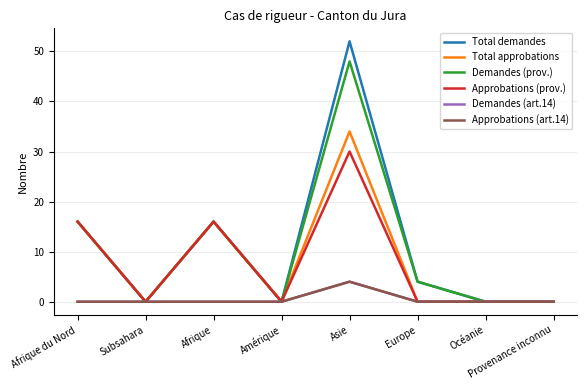

Does the chart display data point markers on the line(s)?

No